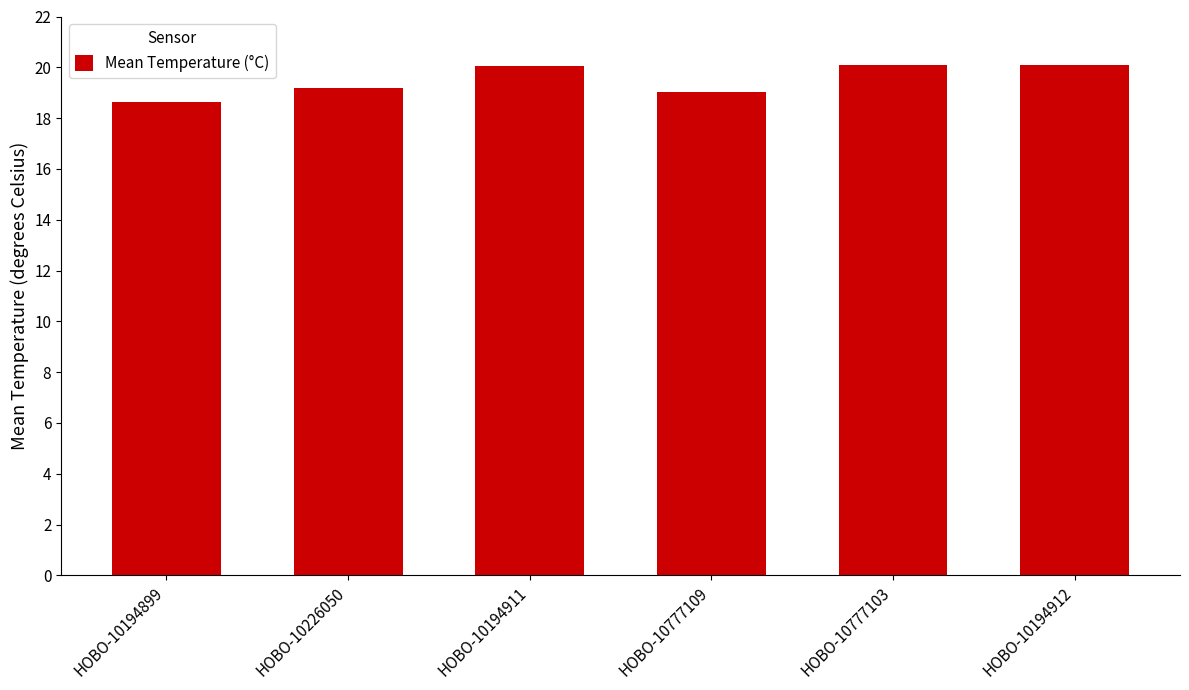

What is the greatest value displayed?

20.1